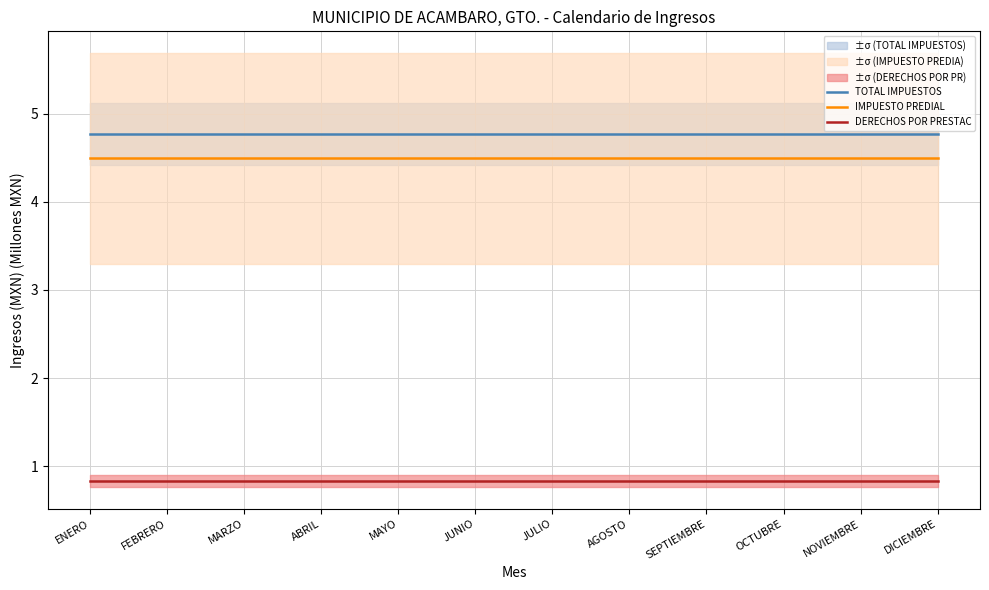

Count the number of data series in this chart.

3